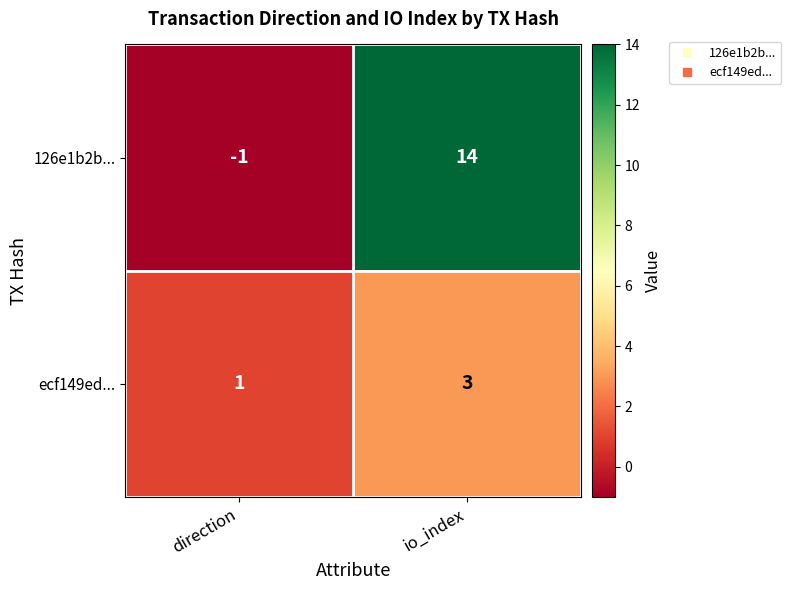

How many distinct data groups are displayed?

2